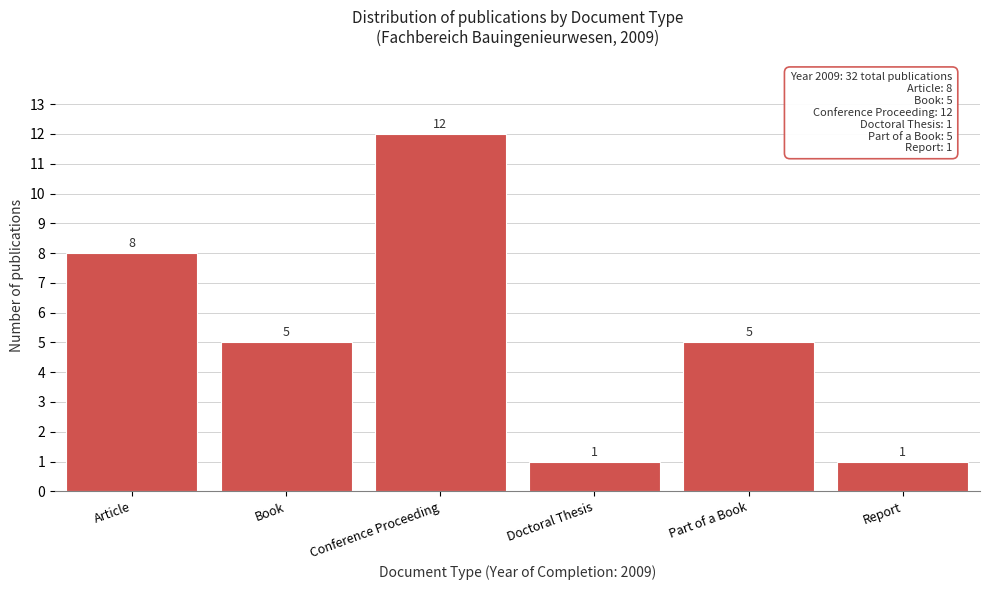

Reading left to right, what are all the values shown in this chart?

8	5	12	1	5	1